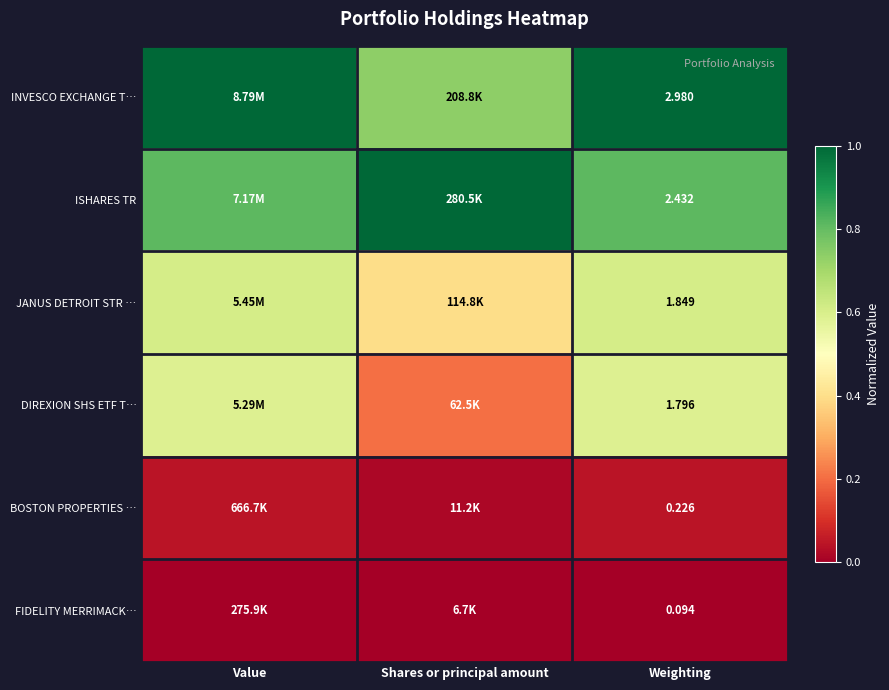

What is the total value across all series at Weighting?

9.4